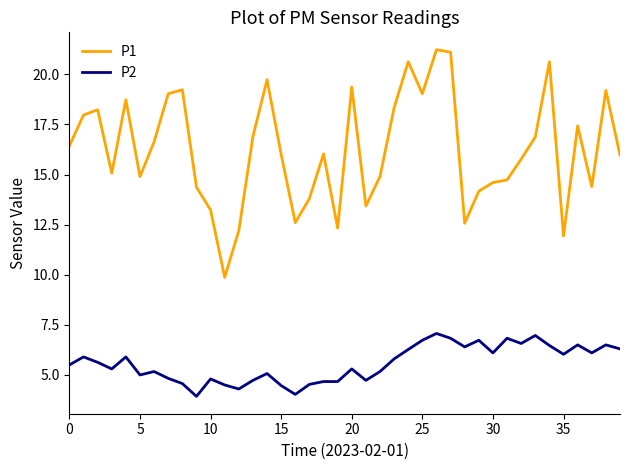

Which series has the widest spread of values?

P1